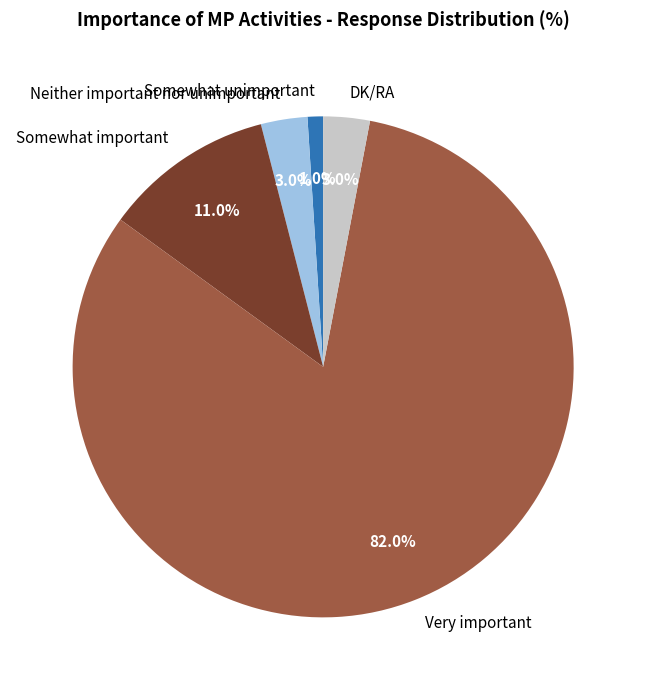

To the nearest percent, what is the difference between the Somewhat important and Somewhat unimportant slice percentages?

10%